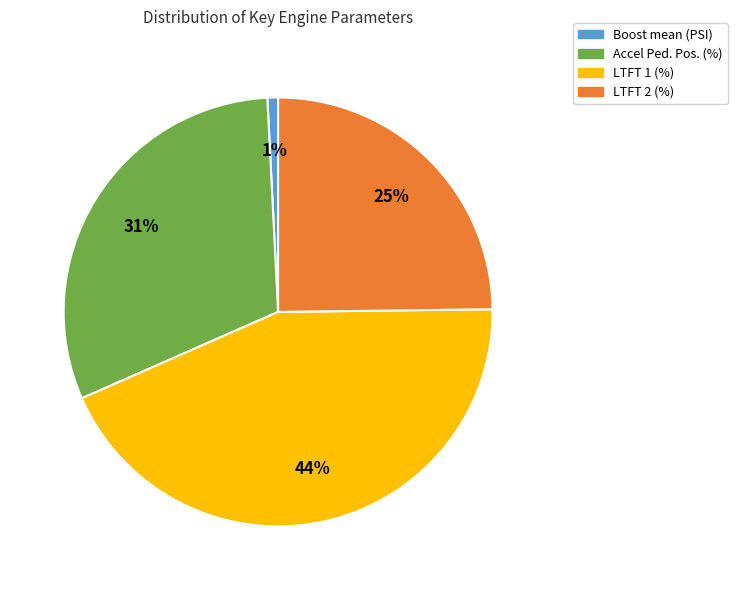

What is the ratio of the value at LTFT 1 (%) to the value at LTFT 2 (%)?

1.8